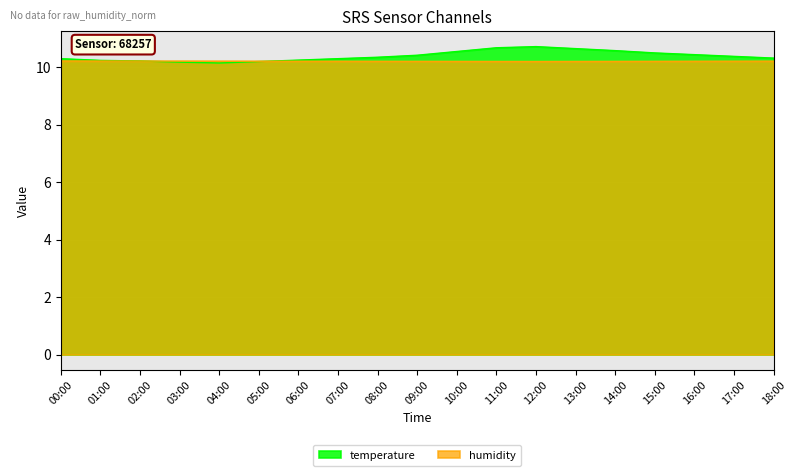

Reading left to right, extract all data points from this chart.

temperature: 10.3	10.2	10.2	10.2	10.2	10.2	10.2	10.3	10.3	10.4	10.6	10.7	10.7	10.7	10.6	10.5	10.4	10.4	10.3
humidity: 10.2	10.2	10.2	10.2	10.2	10.2	10.2	10.2	10.2	10.2	10.2	10.2	10.2	10.2	10.2	10.2	10.2	10.2	10.2